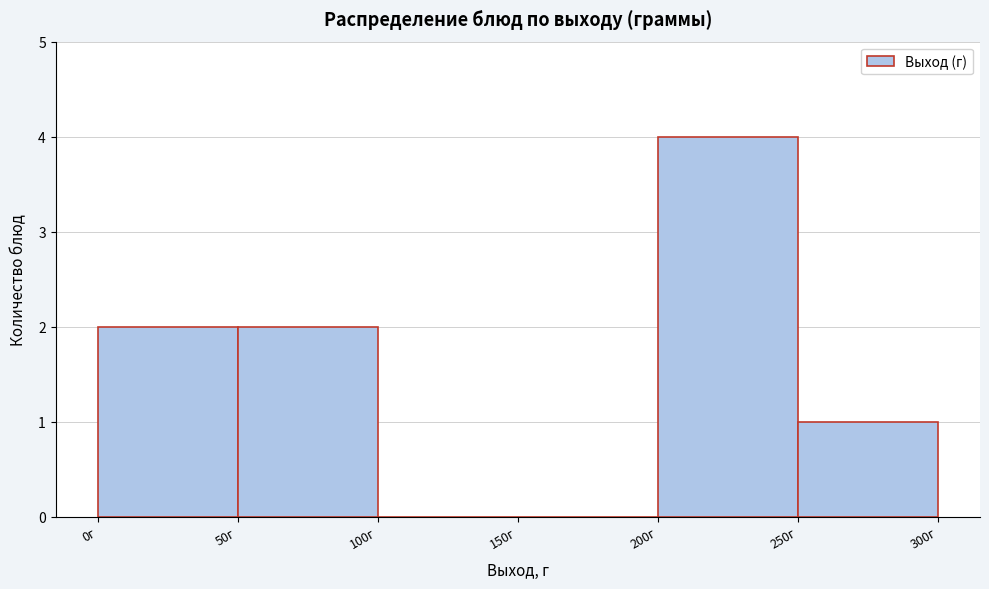

Reading left to right, list every bar in this chart as the range it spans on the x-axis followed by its height. The values are not printed on the chart, so give them approximately, as read against the axis.

0 to 50: 2
50 to 100: 2
100 to 150: 0
150 to 200: 0
200 to 250: 4
250 to 300: 1